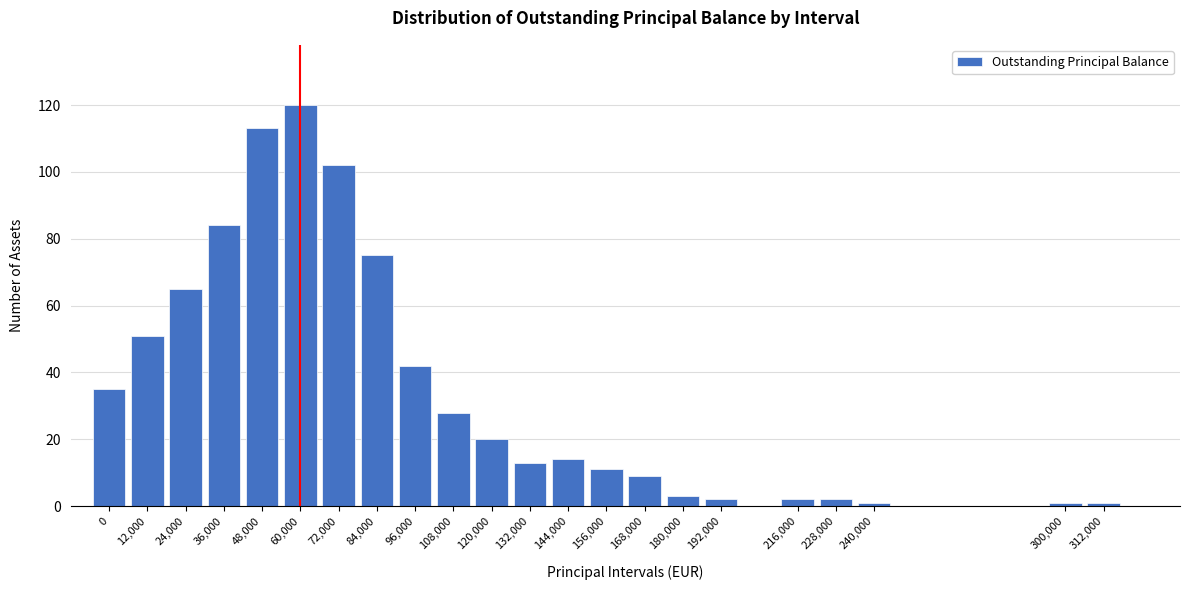

Reading left to right, extract all data points from this chart.

35	51	65	84	113	120	102	75	42	28	20	13	14	11	9	3	2	2	2	1	1	1